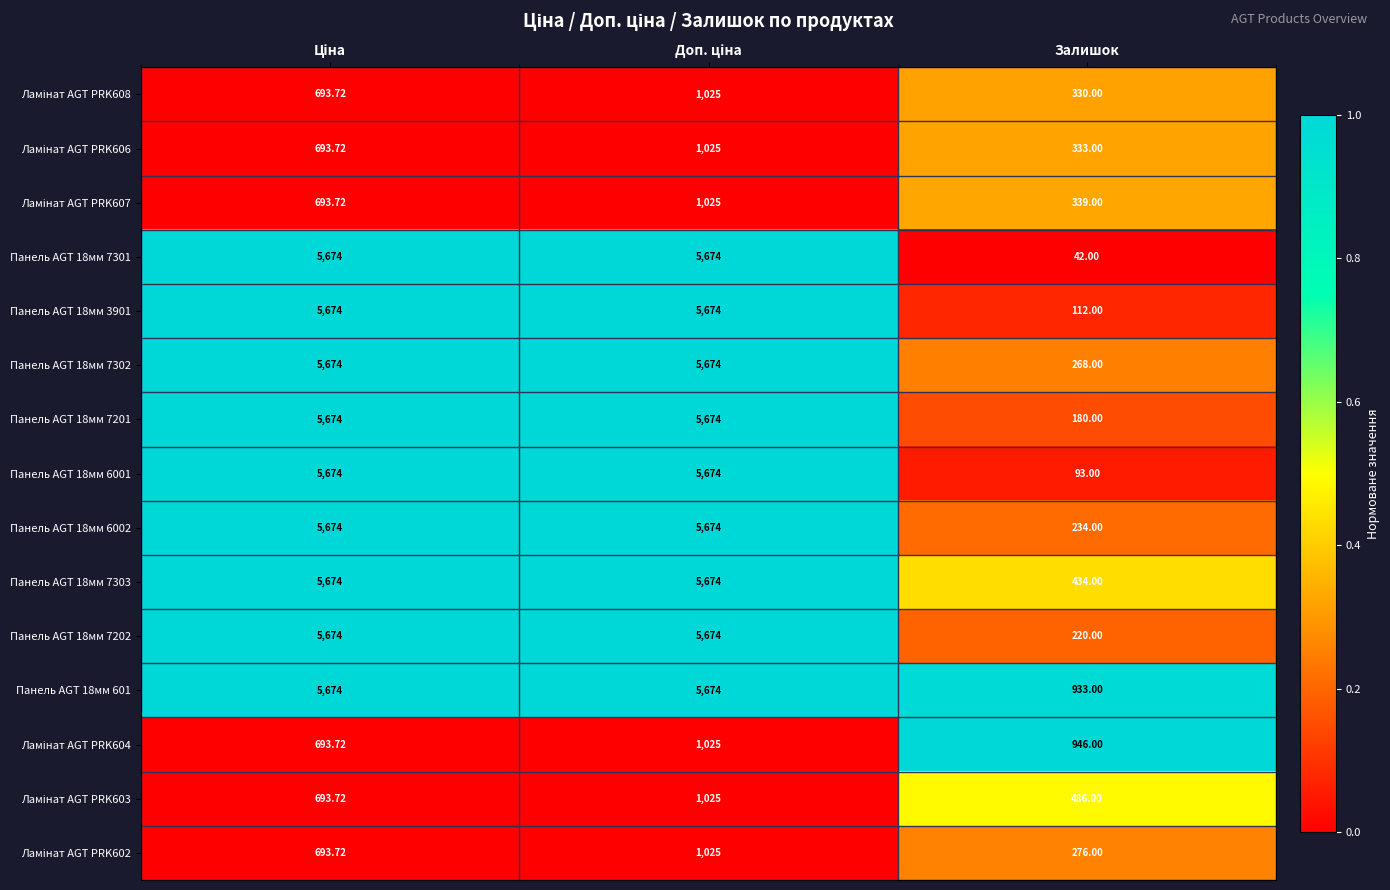

At which label does Панель AGT 18мм 601 reach its minimum?

Залишок